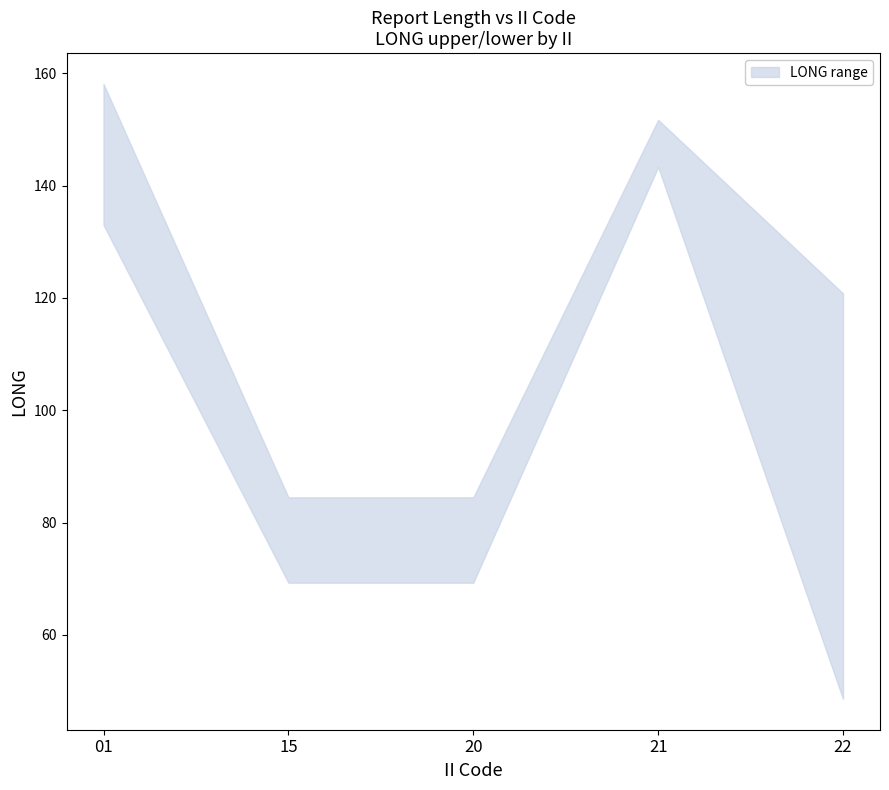

Reading right to left, transcribe all the data shown in this chart.

upper: 22=120.8	21=151.7	20=84.5	15=84.5	01=158.1
lower: 22=48.6	21=143.3	20=69.3	15=69.3	01=133.0